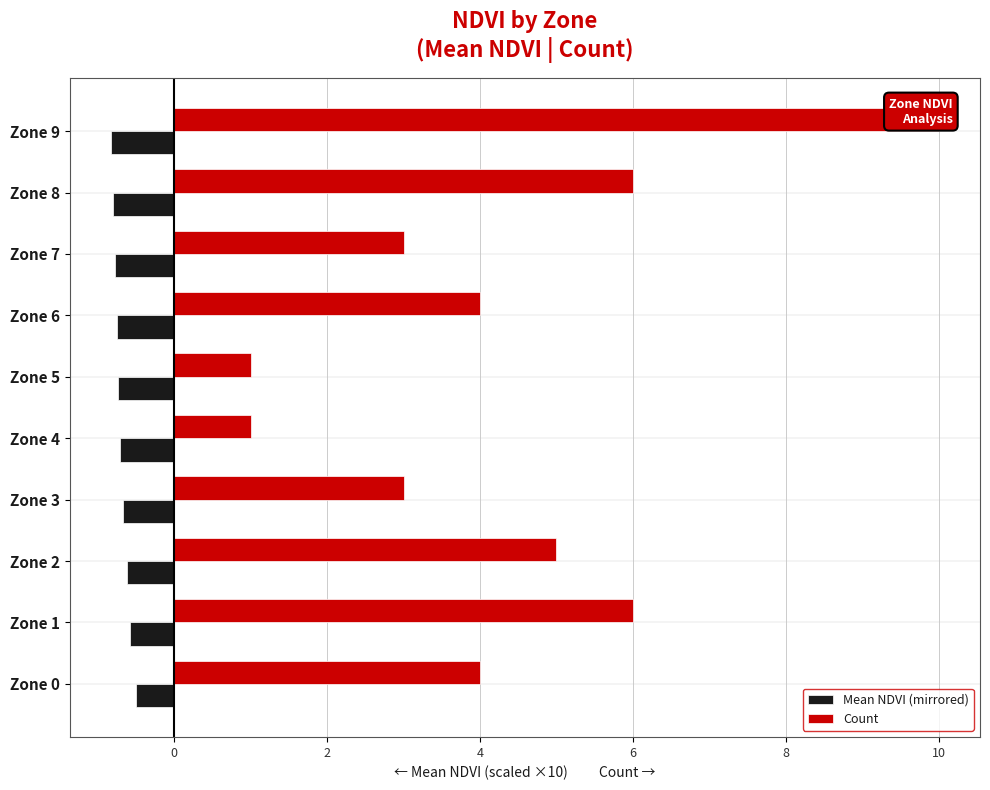

At which category is the sum across all series the highest?

Zone 9